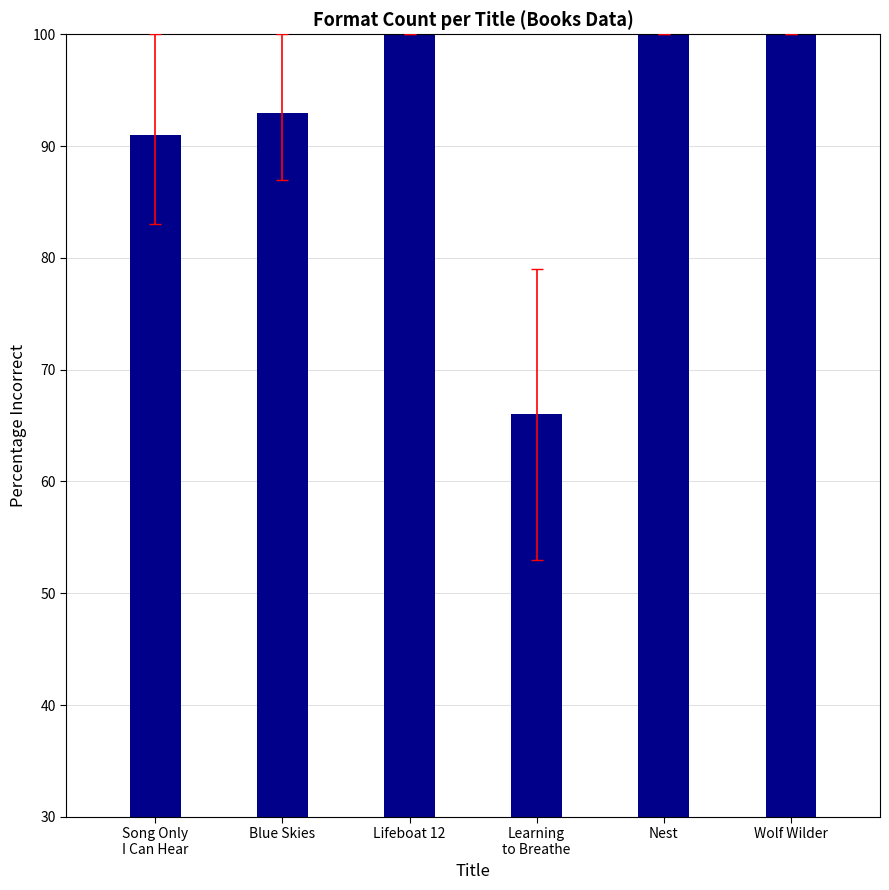

Reading left to right, extract all data points from this chart.

Song Only
I Can Hear=91	Blue Skies=93	Lifeboat 12=100	Learning
to Breathe=66	Nest=100	Wolf Wilder=100